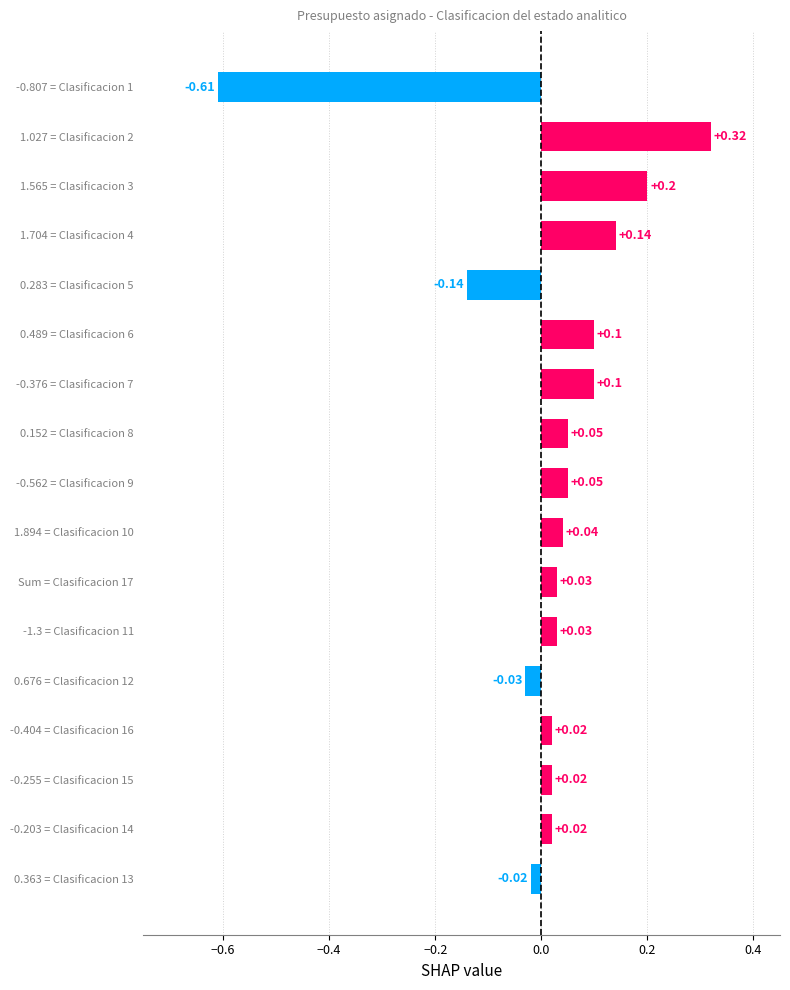

What is the change in value from Sum = Clasificacion 17 to 1.704 = Clasificacion 4?

+0.1